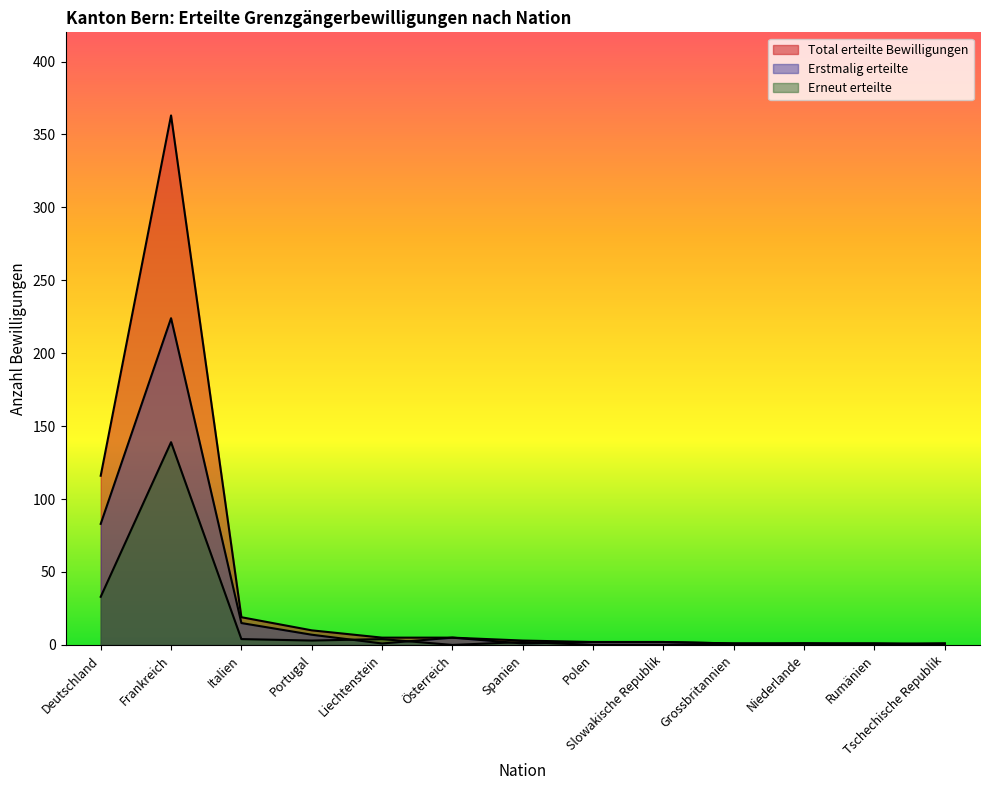

Does the chart have visible grid lines?

No